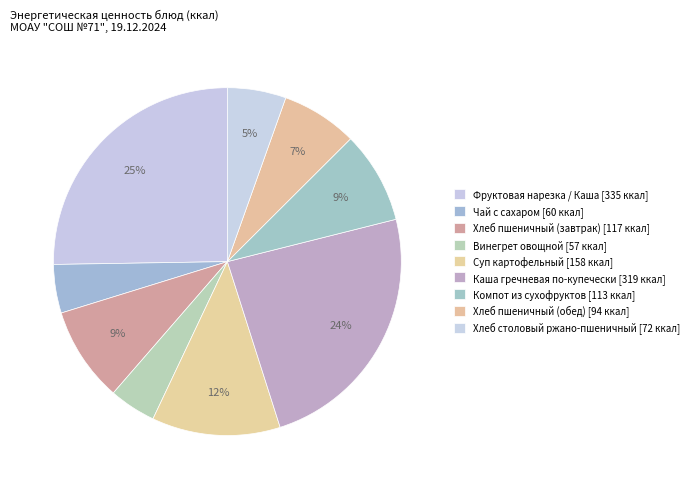

How many slices are in this pie chart?

9